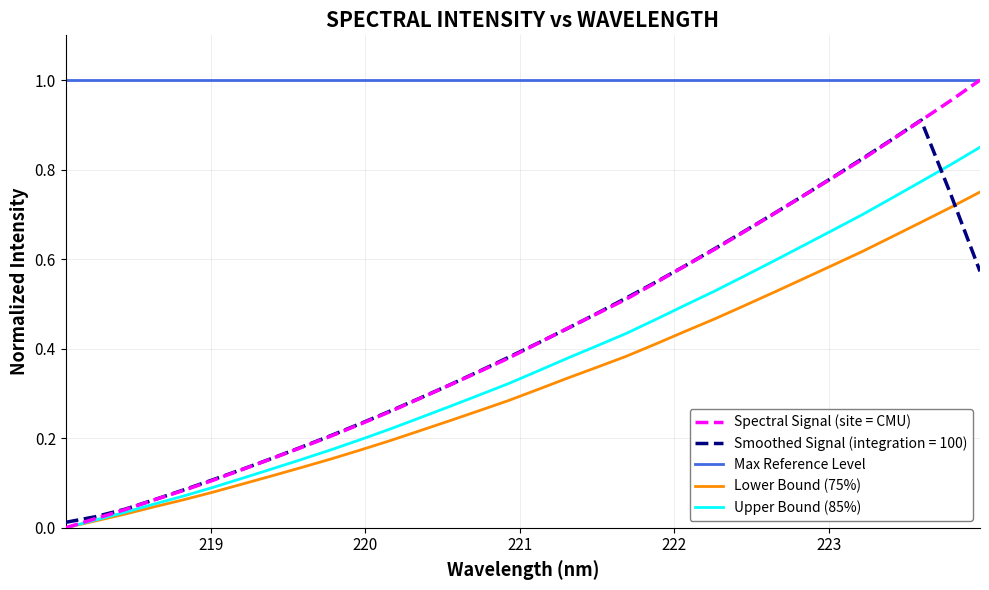

What is the sum of all values?

10.4